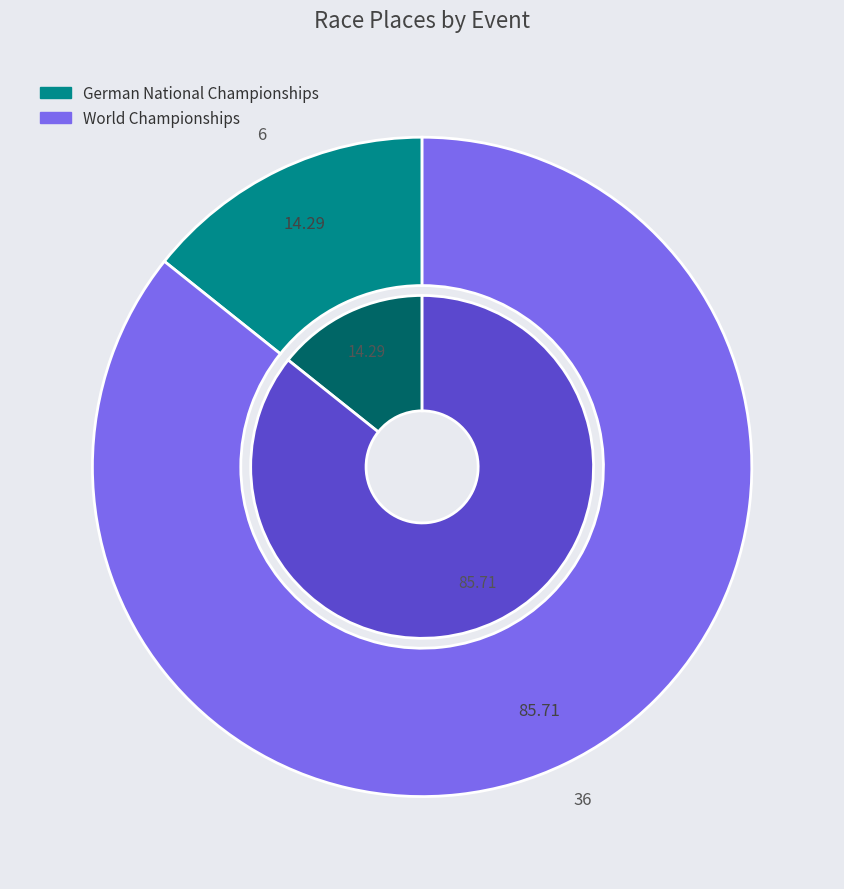

Combined, do World Championships and German National Championships account for over 50%?

Yes